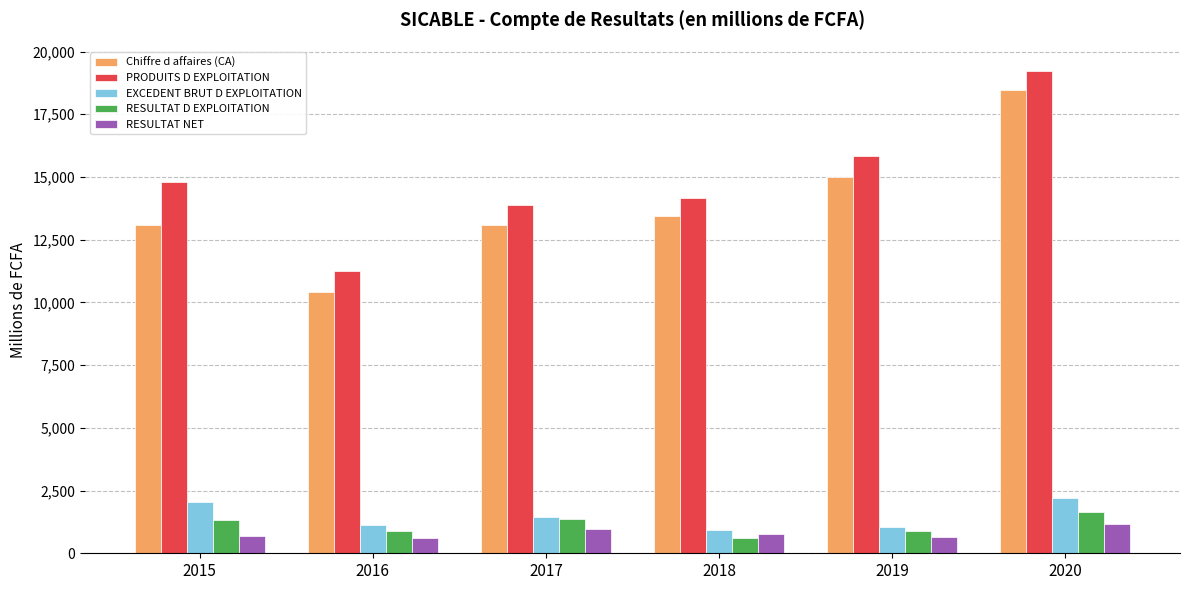

Which series has the largest range (max minus min)?

Chiffre d affaires (CA)